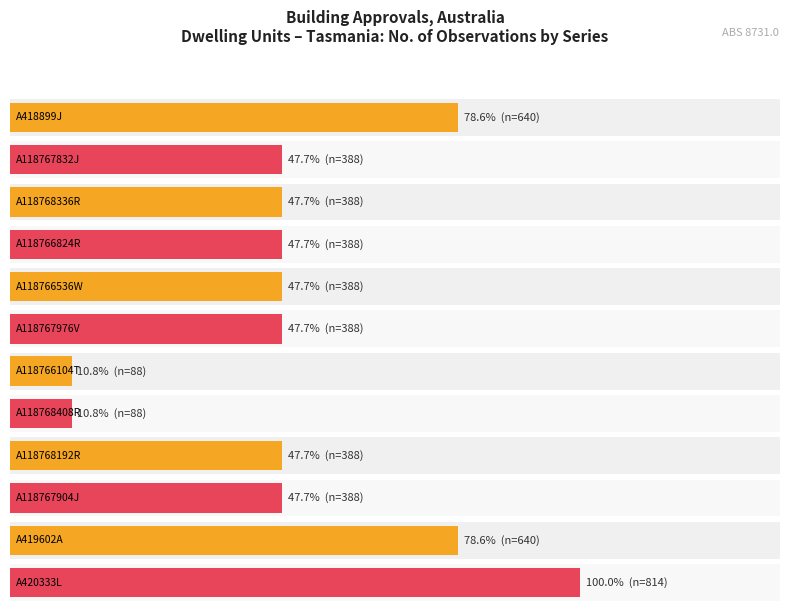

What is the value of the No. Obs. bar at the 5th from the left?

388